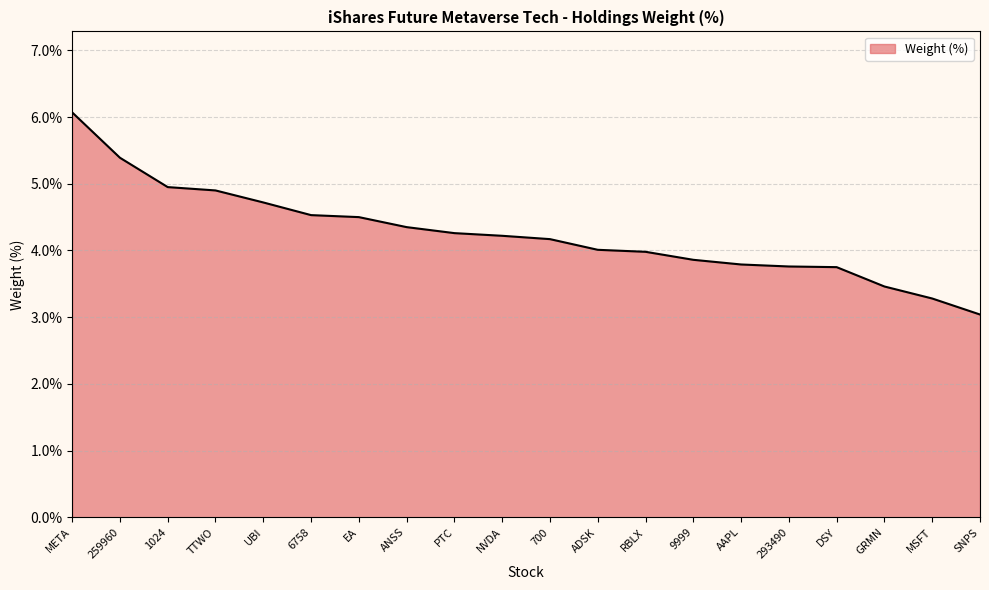

Count the number of categories in the chart.

20